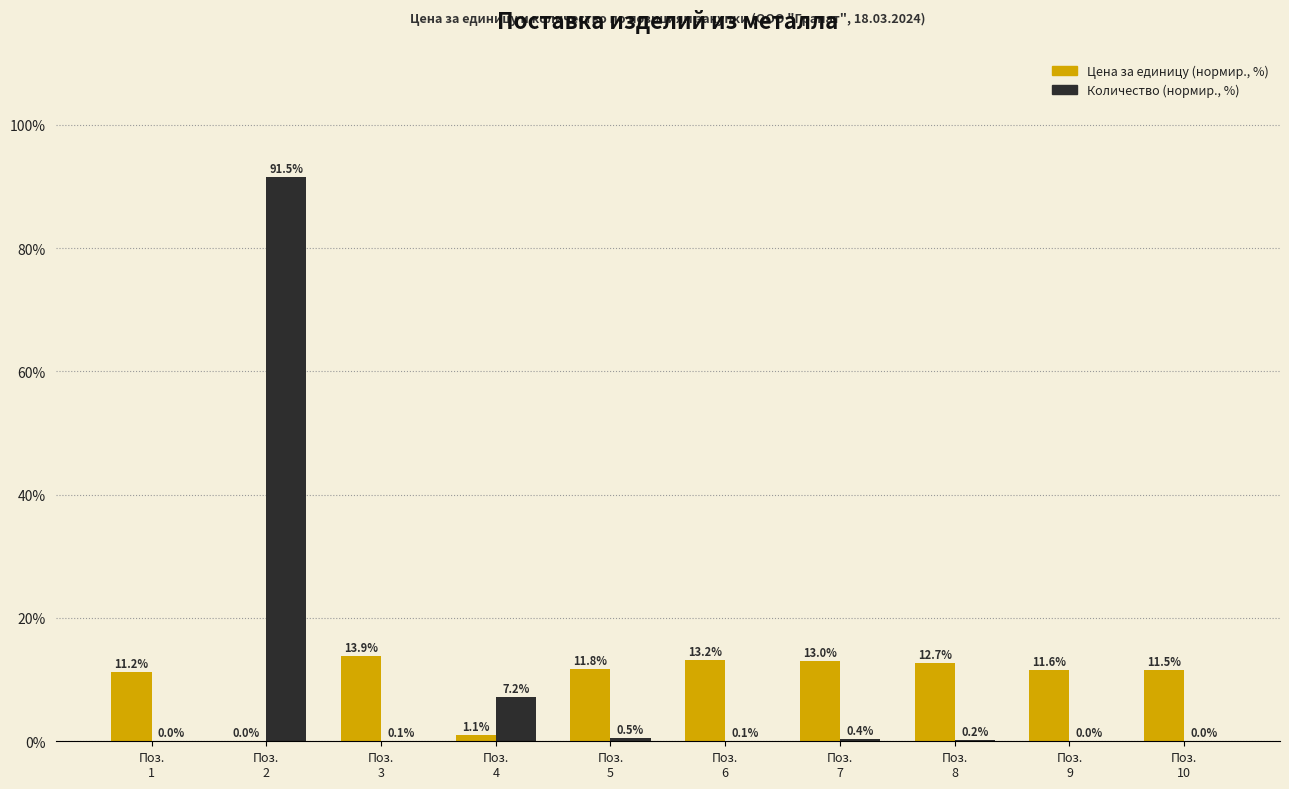

How many groups of bars are there?

10